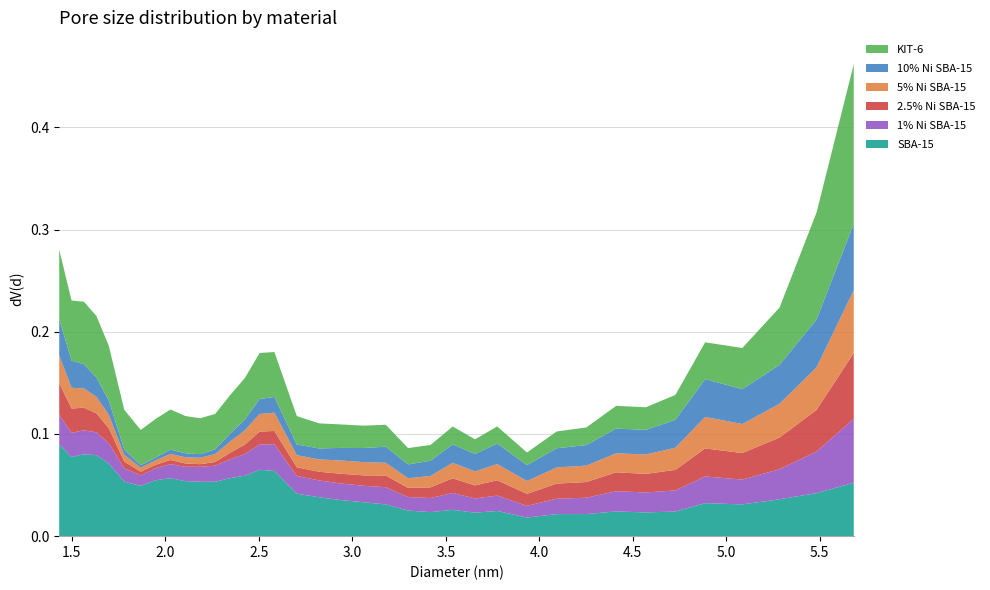

Reading left to right, transcribe all the data shown in this chart.

SBA-15: 0.1	0.1	0.1	0.1	0.1	0.1	0.0	0.1	0.1	0.1	0.1	0.1	0.1	0.1	0.1	0.1	0.0	0.0	0.0	0.0	0.0	0.0	0.0	0.0	0.0	0.0	0.0	0.0	0.0	0.0	0.0	0.0	0.0	0.0	0.0	0.0	0.1
1% Ni SBA-15: 0.0	0.0	0.0	0.0	0.0	0.0	0.0	0.0	0.0	0.0	0.0	0.0	0.0	0.0	0.0	0.0	0.0	0.0	0.0	0.0	0.0	0.0	0.0	0.0	0.0	0.0	0.0	0.0	0.0	0.0	0.0	0.0	0.0	0.0	0.0	0.0	0.1
2.5% Ni SBA-15: 0.0	0.0	0.0	0.0	0.0	0.0	0.0	0.0	0.0	0.0	0.0	0.0	0.0	0.0	0.0	0.0	0.0	0.0	0.0	0.0	0.0	0.0	0.0	0.0	0.0	0.0	0.0	0.0	0.0	0.0	0.0	0.0	0.0	0.0	0.0	0.0	0.1
5% Ni SBA-15: 0.0	0.0	0.0	0.0	0.0	0.0	0.0	0.0	0.0	0.0	0.0	0.0	0.0	0.0	0.0	0.0	0.0	0.0	0.0	0.0	0.0	0.0	0.0	0.0	0.0	0.0	0.0	0.0	0.0	0.0	0.0	0.0	0.0	0.0	0.0	0.0	0.1
10% Ni SBA-15: 0.0	0.0	0.0	0.0	0.0	0.0	0.0	0.0	0.0	0.0	0.0	0.0	0.0	0.0	0.0	0.0	0.0	0.0	0.0	0.0	0.0	0.0	0.0	0.0	0.0	0.0	0.0	0.0	0.0	0.0	0.0	0.0	0.0	0.0	0.0	0.0	0.1
KIT-6: 0.1	0.1	0.1	0.1	0.1	0.0	0.0	0.0	0.0	0.0	0.0	0.0	0.0	0.0	0.0	0.0	0.0	0.0	0.0	0.0	0.0	0.0	0.0	0.0	0.0	0.0	0.0	0.0	0.0	0.0	0.0	0.0	0.0	0.0	0.1	0.1	0.2